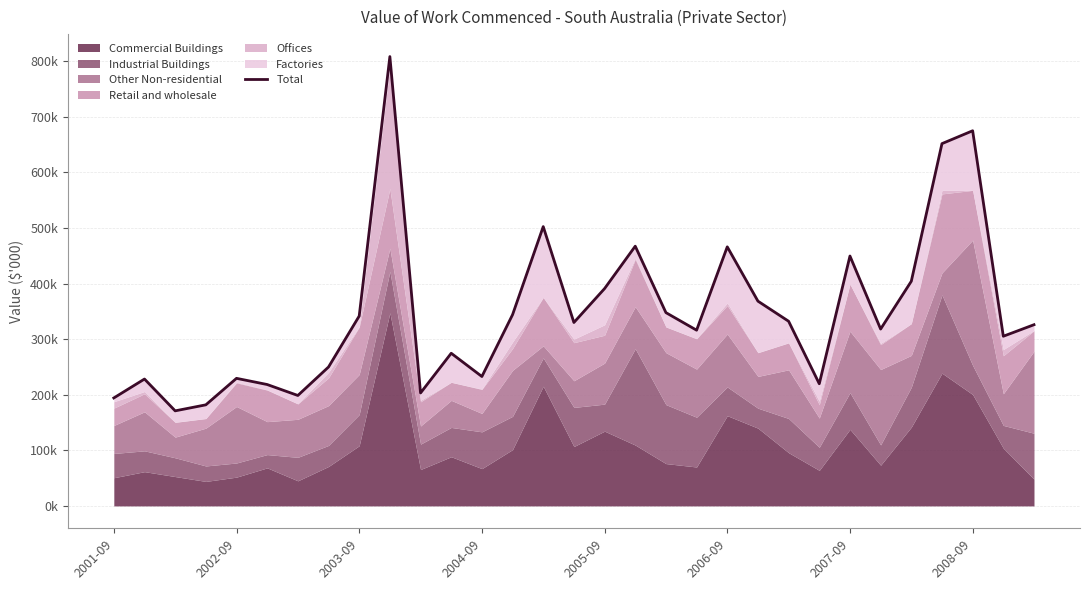

At which category does the chart reach its peak across all series?

9